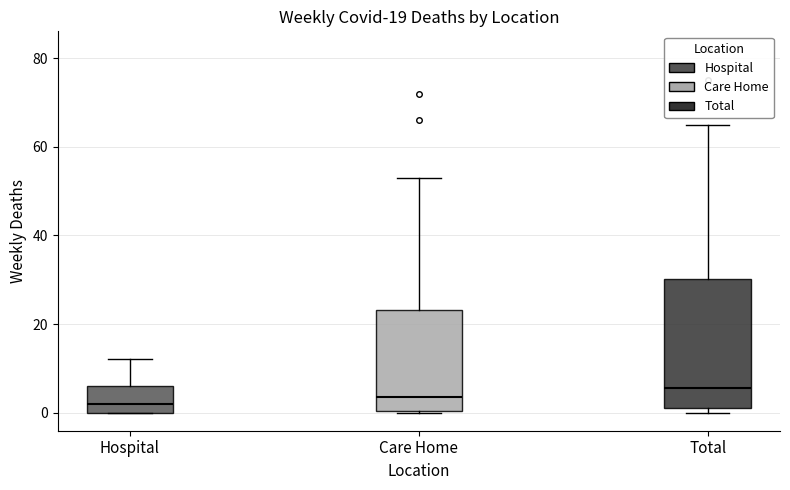

Reading left to right, read every box against the y-axis: the position of its median line, the range the box covers, and the ends of its whiskers. The values are not printed on the chart, so give them approximately, as read against the axis.

Hospital: median 2, box 0 to 6, whiskers 0 to 12
Care Home: median 4, box 0 to 24, whiskers 0 to 54
Total: median 6, box 2 to 30, whiskers 0 to 66